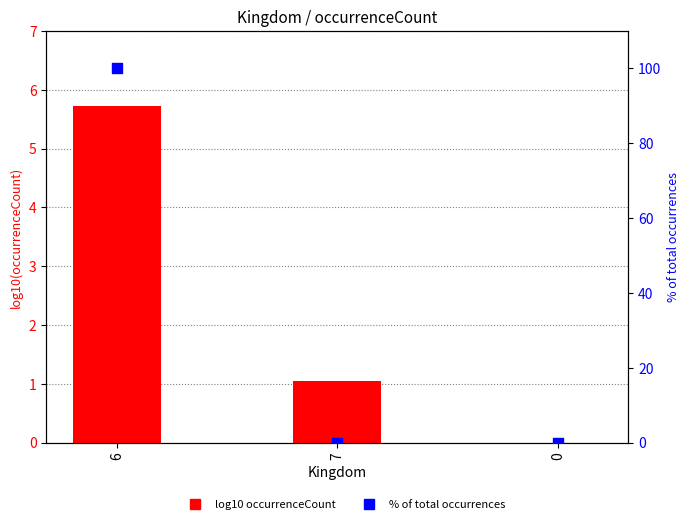

Which series contains the lowest Y value?

log10 occurrenceCount